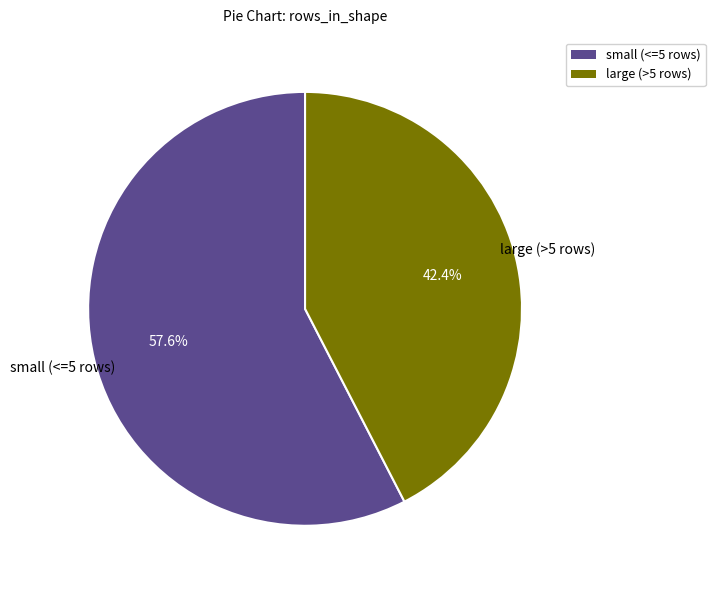

What is the ratio of the value at small (<=5 rows) to the value at large (>5 rows)?

1.4